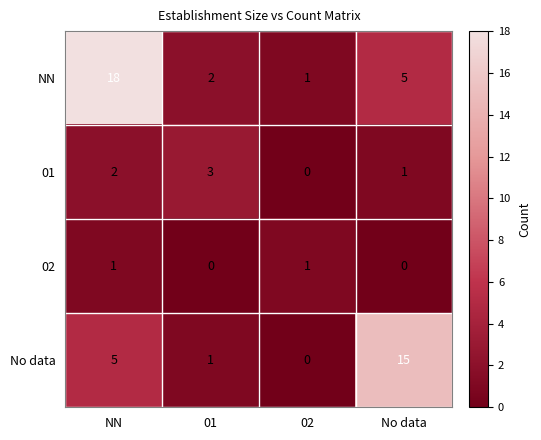

Reading left to right, extract all data points from this chart.

NN: NN=18	01=2	02=1	No data=5
01: NN=2	01=3	02=0	No data=1
02: NN=1	01=0	02=1	No data=0
No data: NN=5	01=1	02=0	No data=15